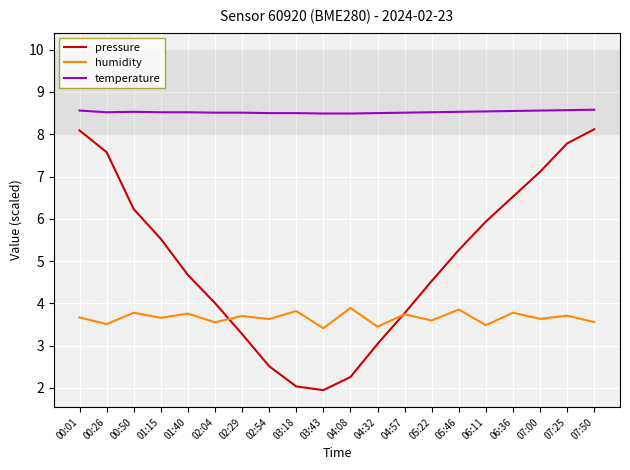

What is the minimum value for pressure?

1.9